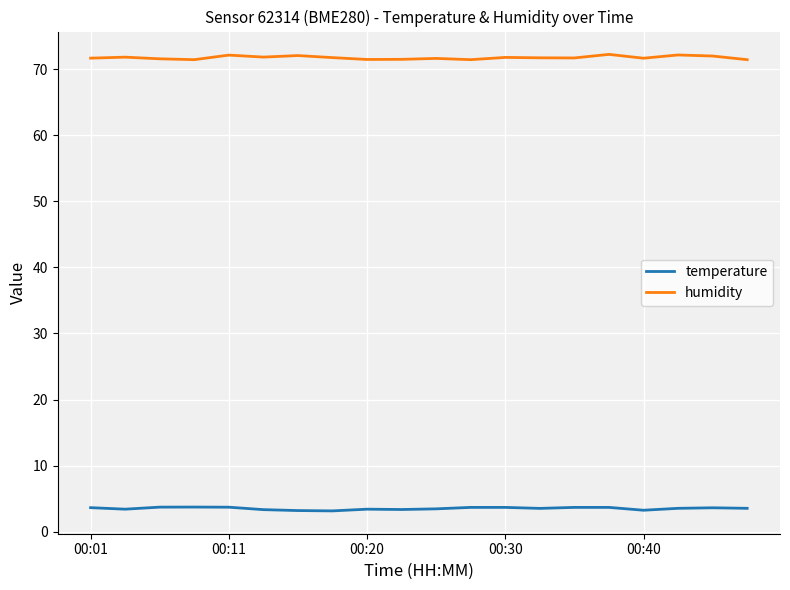

Rank the series by their average value, from lowest to highest.

temperature, humidity